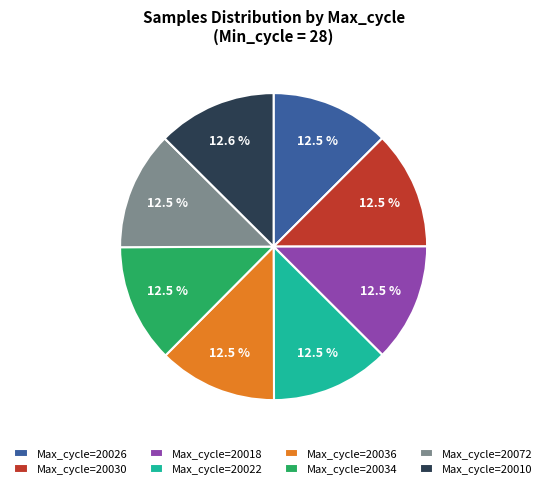

Does any single category account for the majority?

No